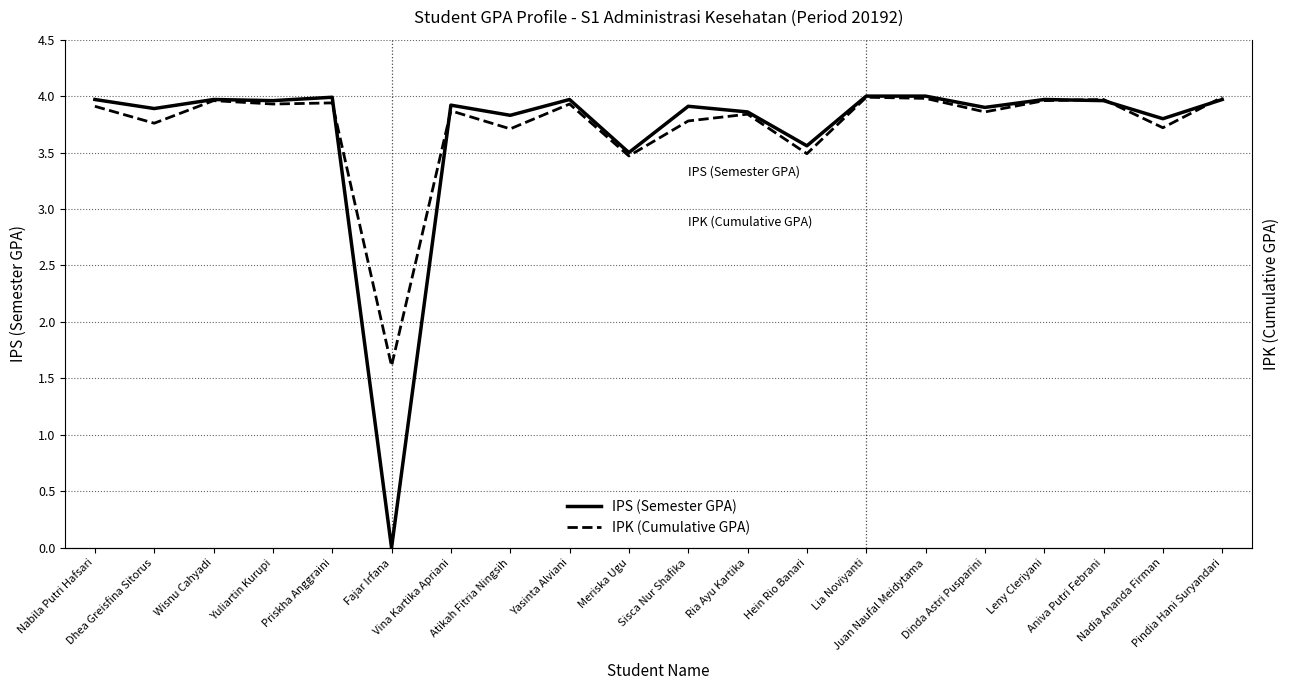

How many data points in IPS (Semester GPA) are less than 3?

1